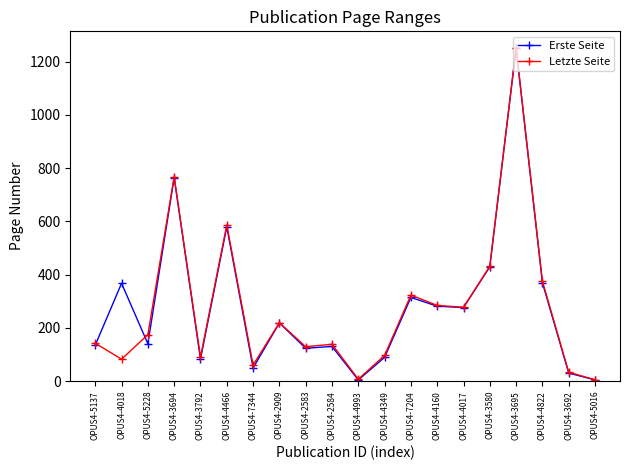

True or false: Letzte Seite has a value of 124 at OPUS4-4018.

False